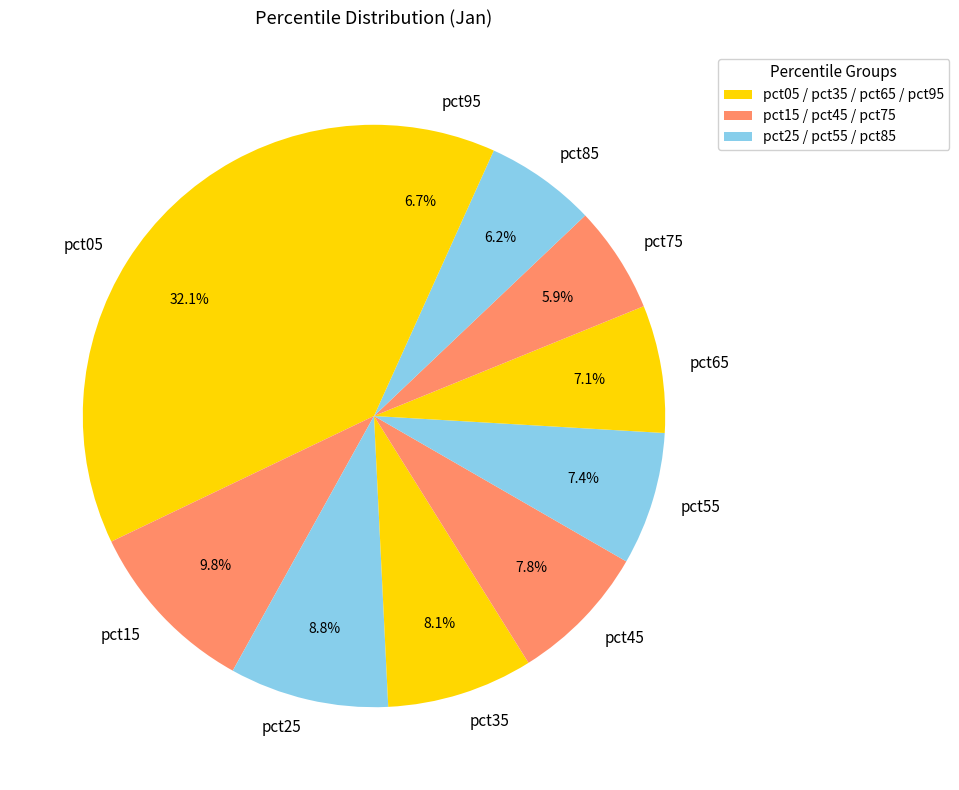

Count the number of slices in the pie.

10